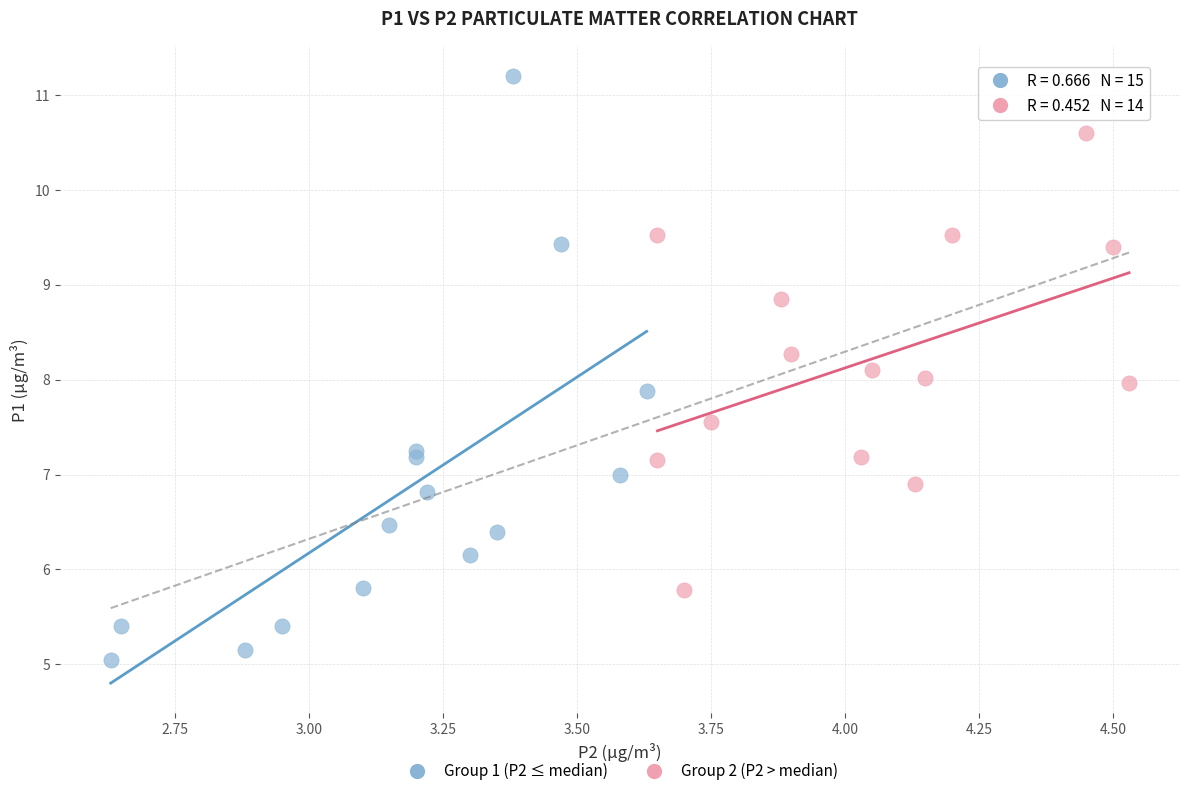

Which series reaches the maximum Y coordinate?

Group 1 (P2 ≤ median)